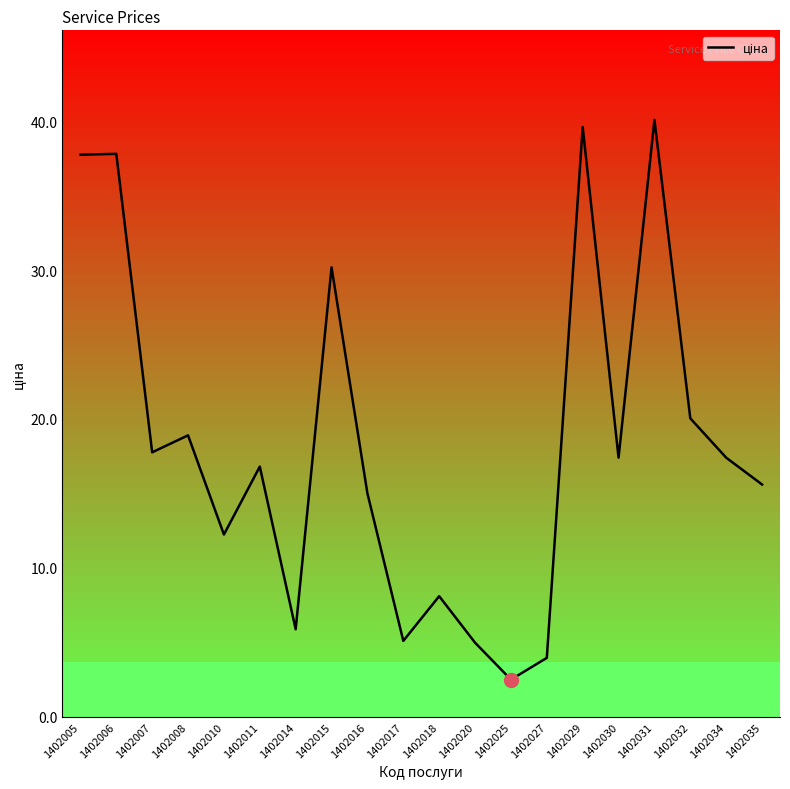

Rank the categories by value from lowest to highest.

1402025, 1402027, 1402020, 1402017, 1402014, 1402018, 1402010, 1402016, 1402035, 1402011, 1402030, 1402034, 1402007, 1402008, 1402032, 1402015, 1402005, 1402006, 1402029, 1402031